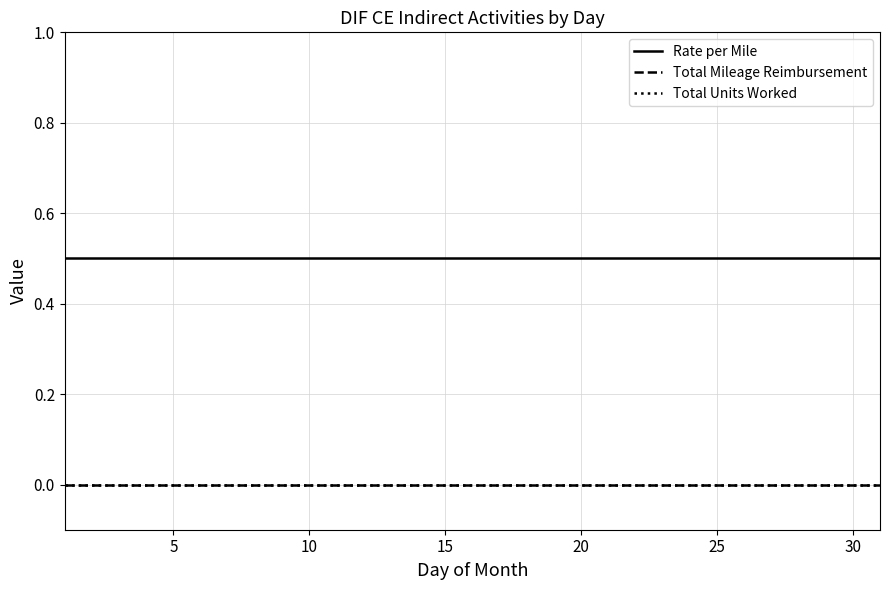

True or false: Rate per Mile and Total Mileage Reimbursement intersect in this chart.

False